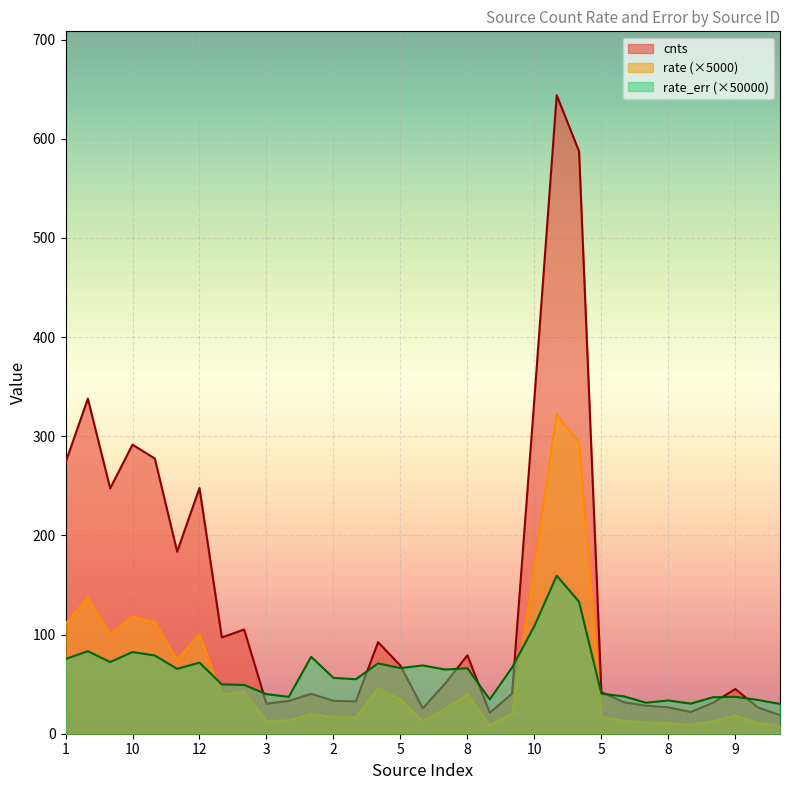

What is the average value of the cnts series?

134.8